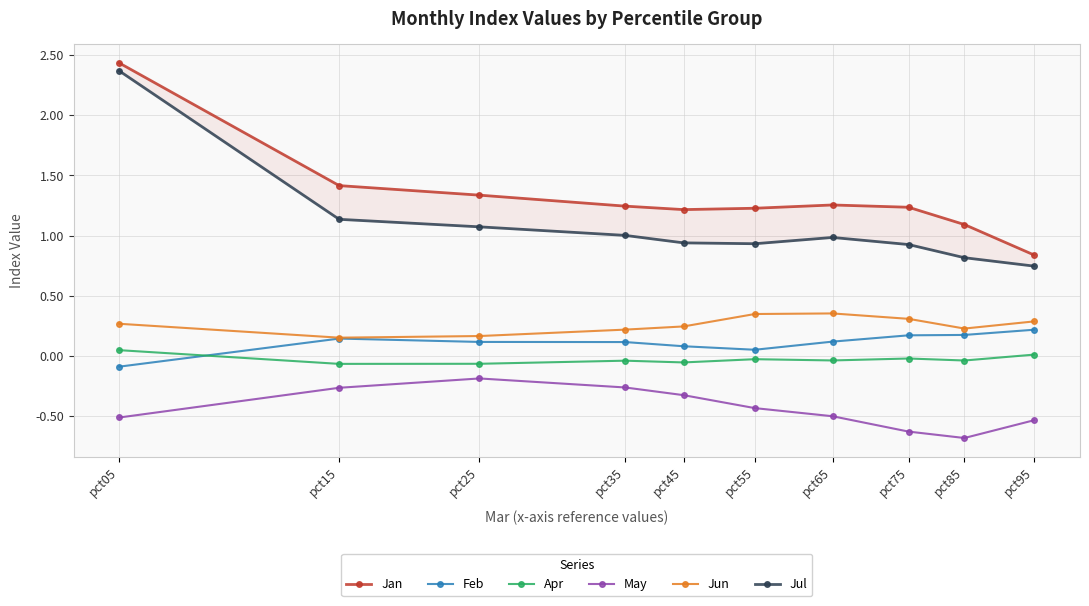

How many lines are shown in the chart?

6